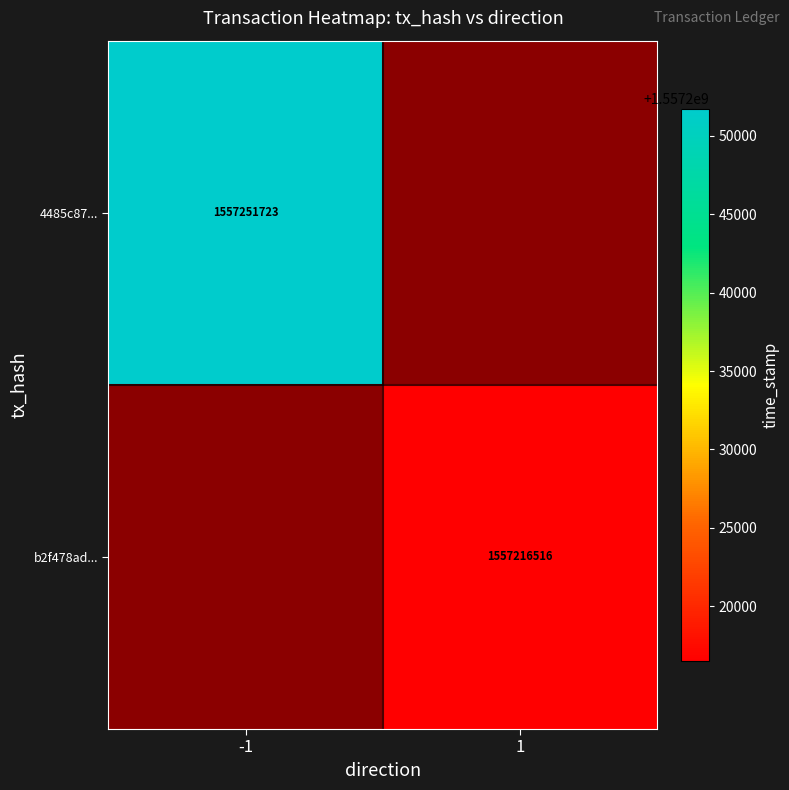

Is it true that b2f478ad... equals 1557216516.0 at 1?

True